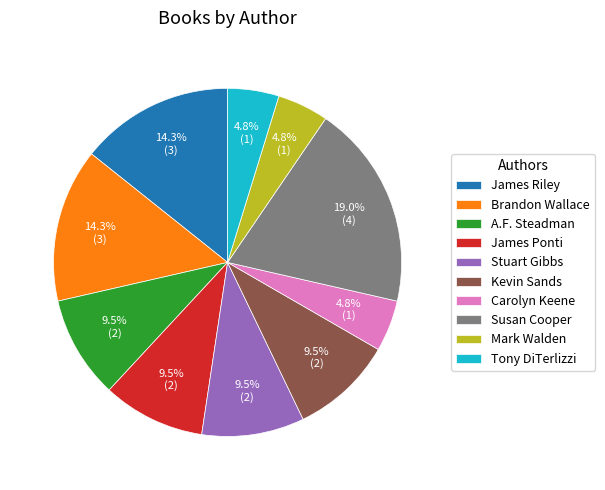

Which slice is the largest?

Susan Cooper